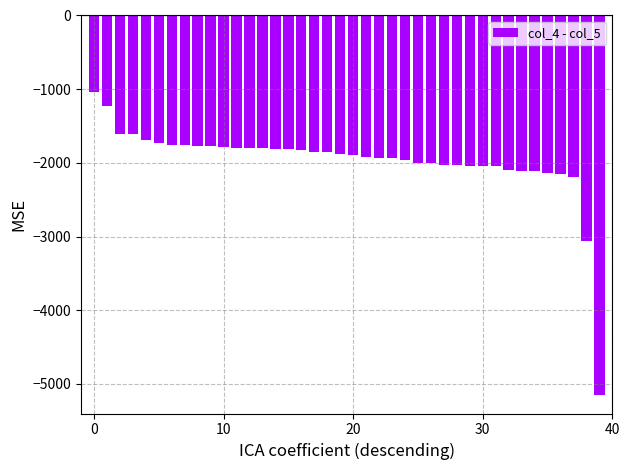

What is the maximum value shown in the chart?

-1037